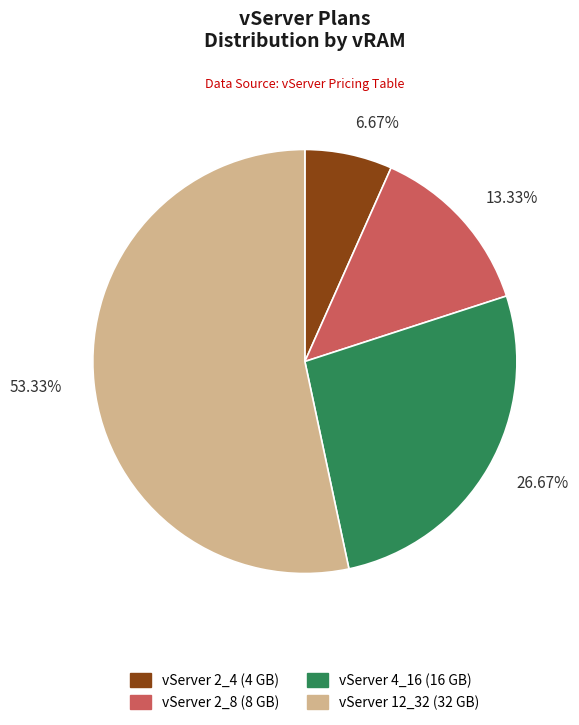

How many slices are in this pie chart?

4